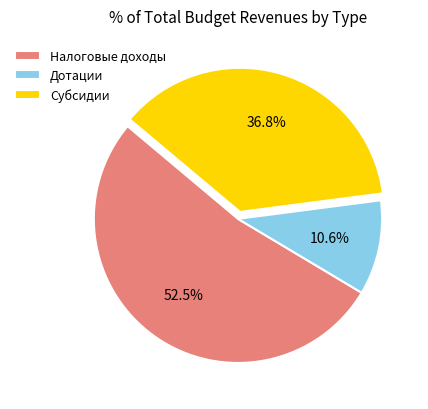

What is the total percentage of Налоговые доходы and Субсидии?

89.4%